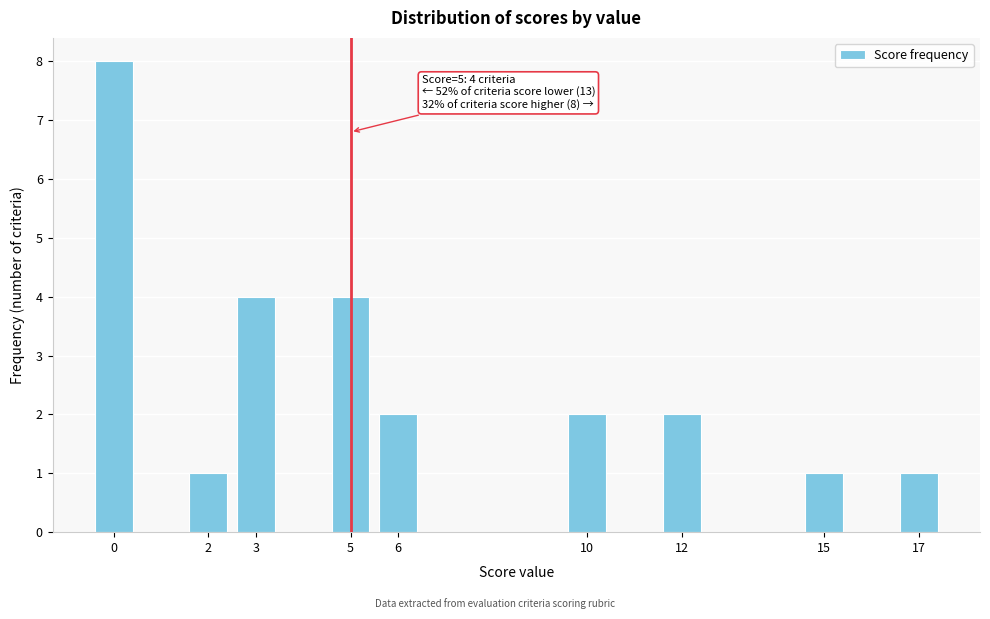

Reading left to right, what are all the values shown in this chart?

8	1	4	4	2	2	2	1	1